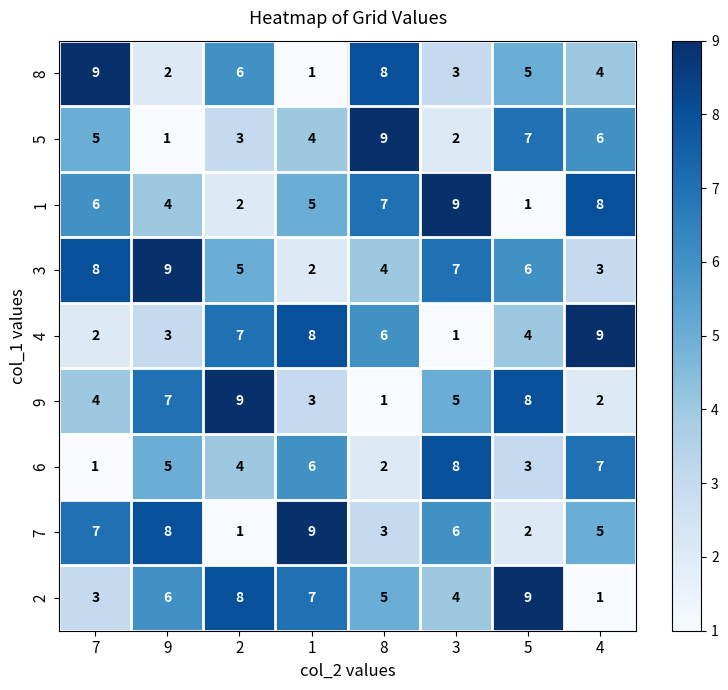

The 6 series shows 3 at 8. True or false?

False